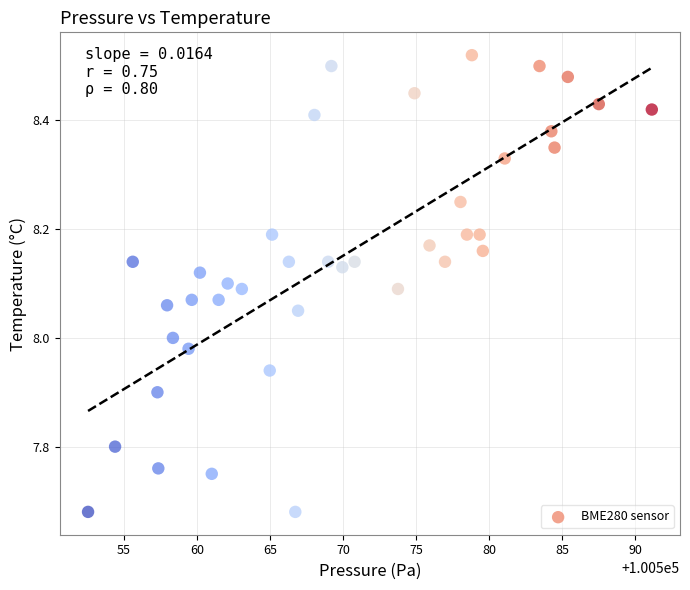

What is the range of Y values (max minus min)?

0.8